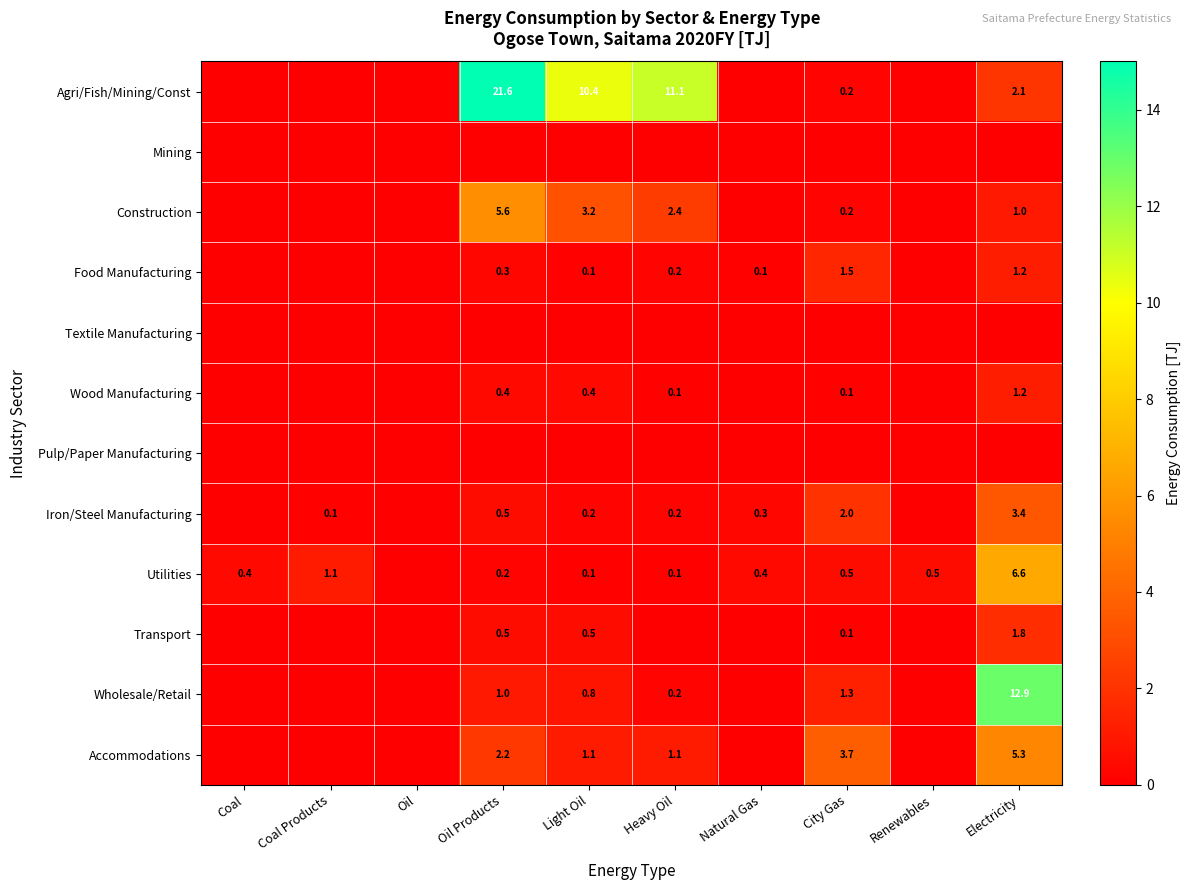

Count the number of data series in this chart.

12